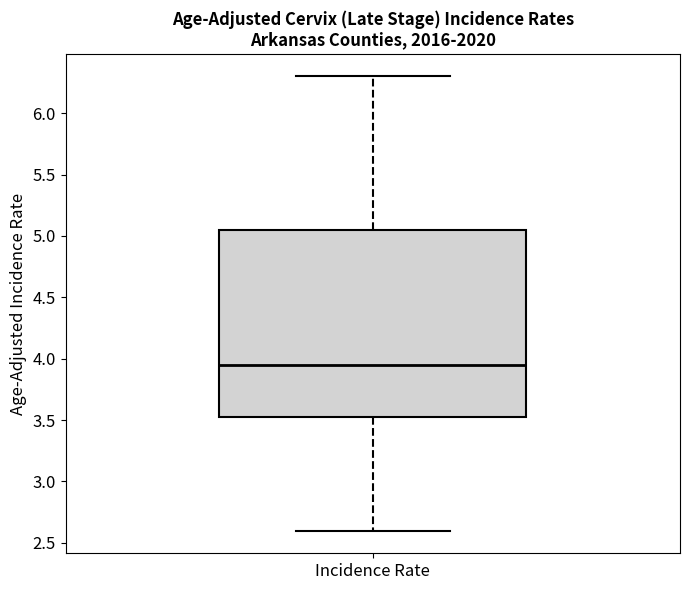

Where is the upper edge of the box for Incidence Rate on the y-axis? The values are not printed on the chart, so give them approximately, as read against the axis.

5.05